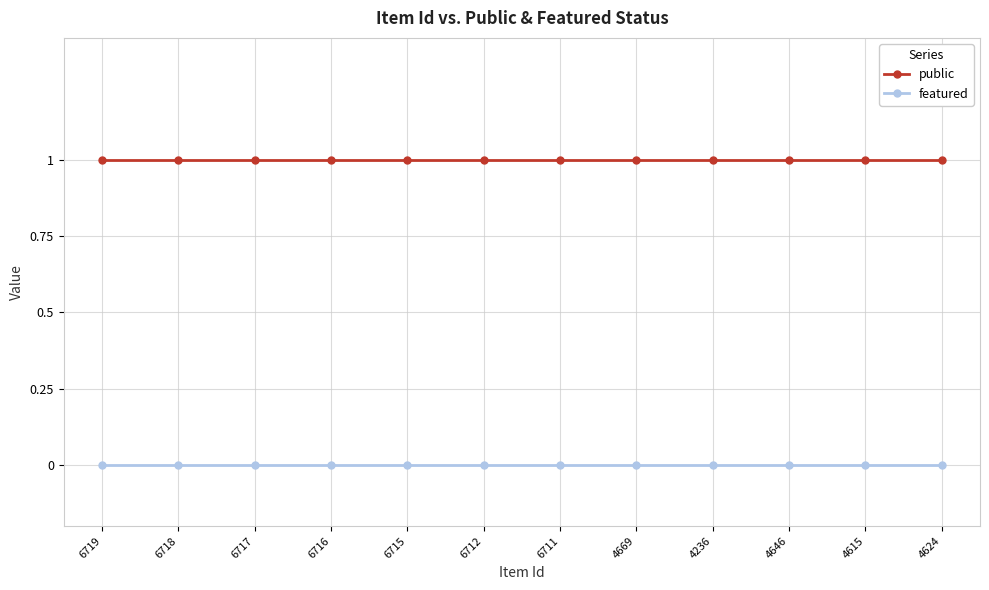

Rank the series by their average value, from highest to lowest.

public, featured